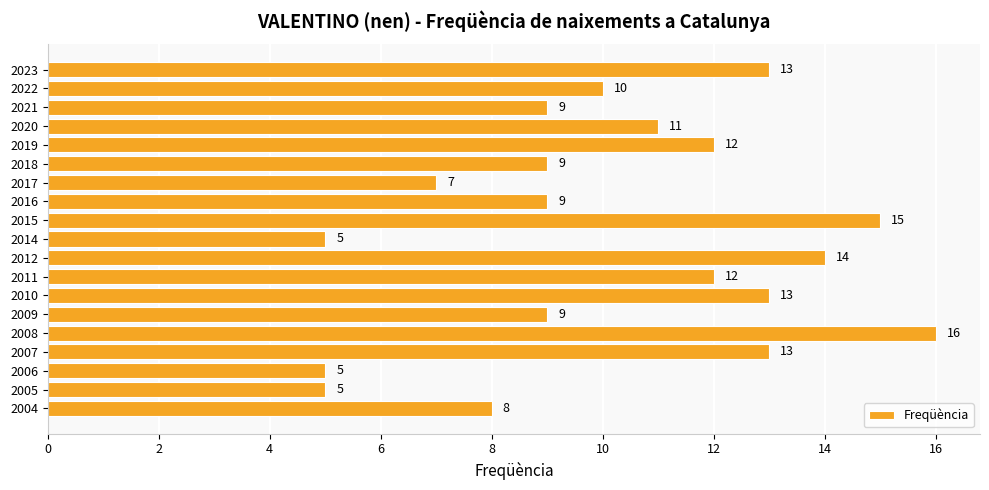

What is the value of the 2nd bar from the top?

10